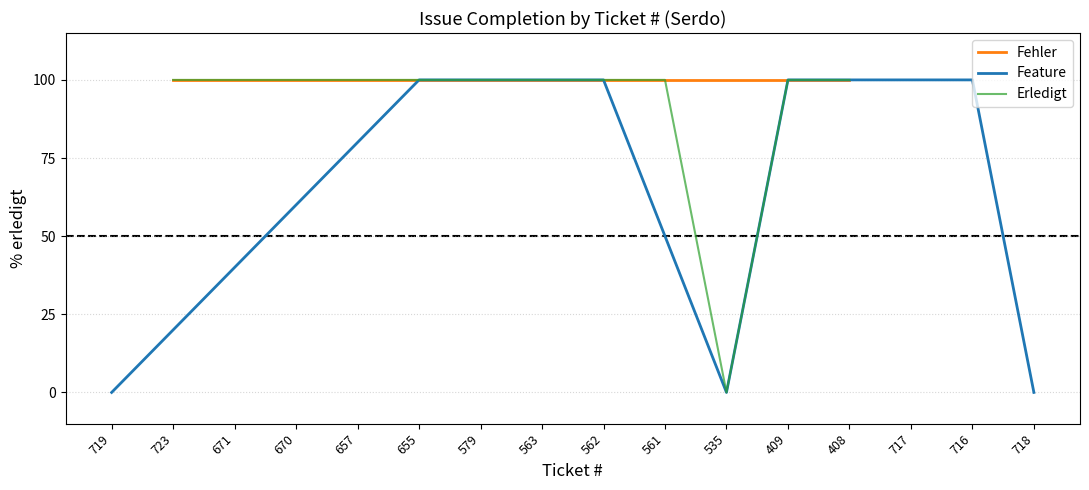

The chart shows a value of 42 at 408. True or false?

False